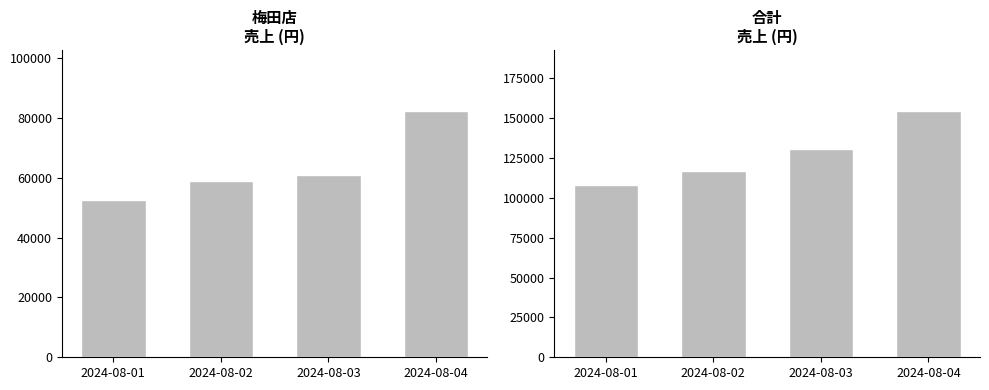

What is the approximate value of 梅田店 at 2024-08-04, to the nearest 50?

82100